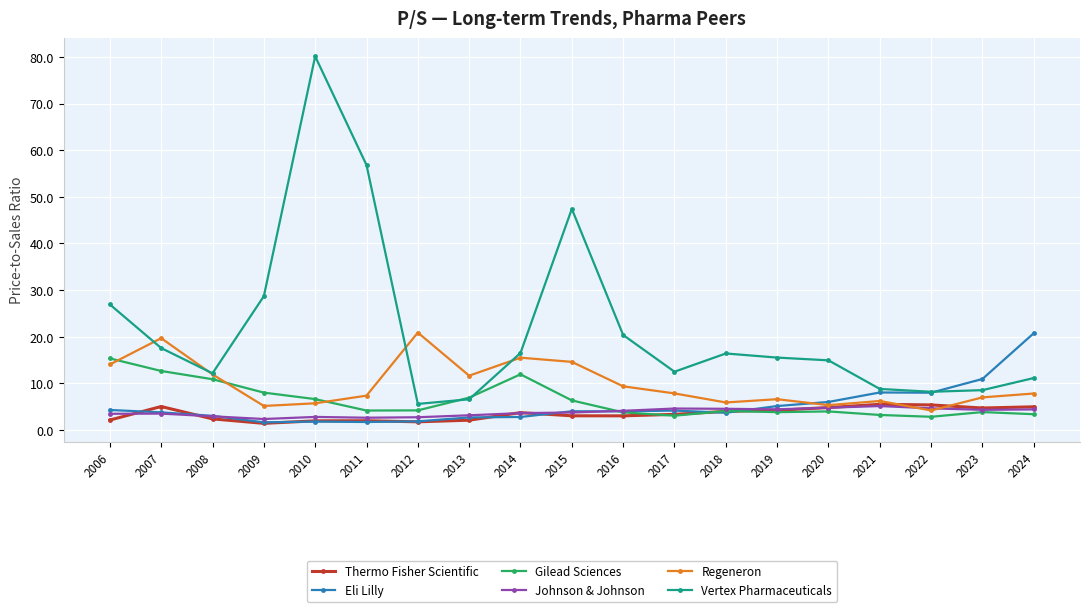

What is the greatest value displayed?

80.1